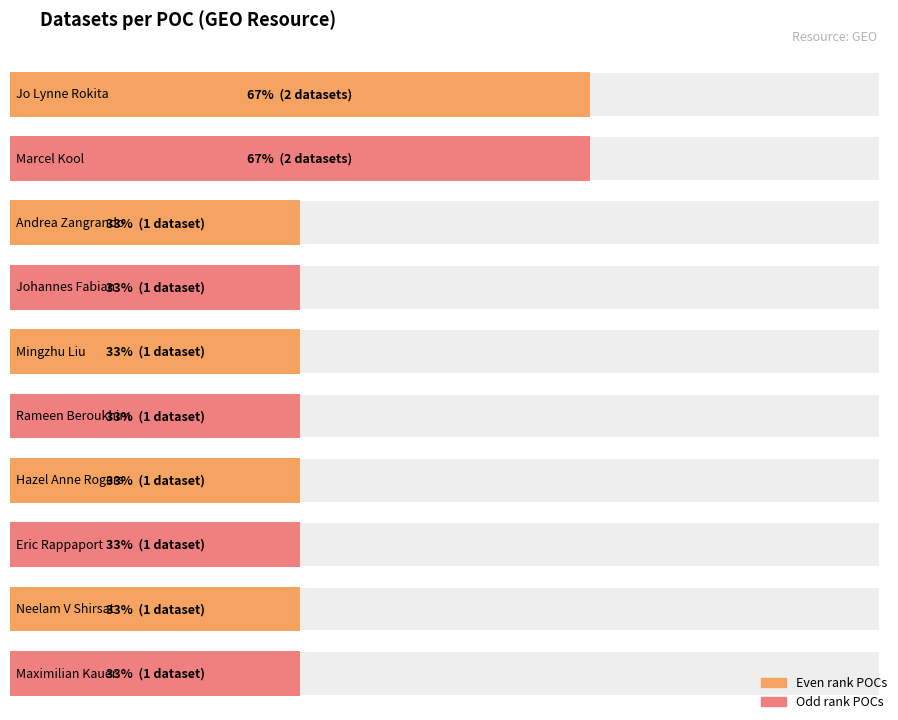

Reading left to right, extract all data points from this chart.

Jo Lynne Rokita=2	Marcel Kool=2	Andrea Zangrando=1	Johannes Fabian=1	Mingzhu Liu=1	Rameen Beroukhim=1	Hazel Anne Rogers=1	Eric Rappaport=1	Neelam V Shirsat=1	Maximilian Kauer=1